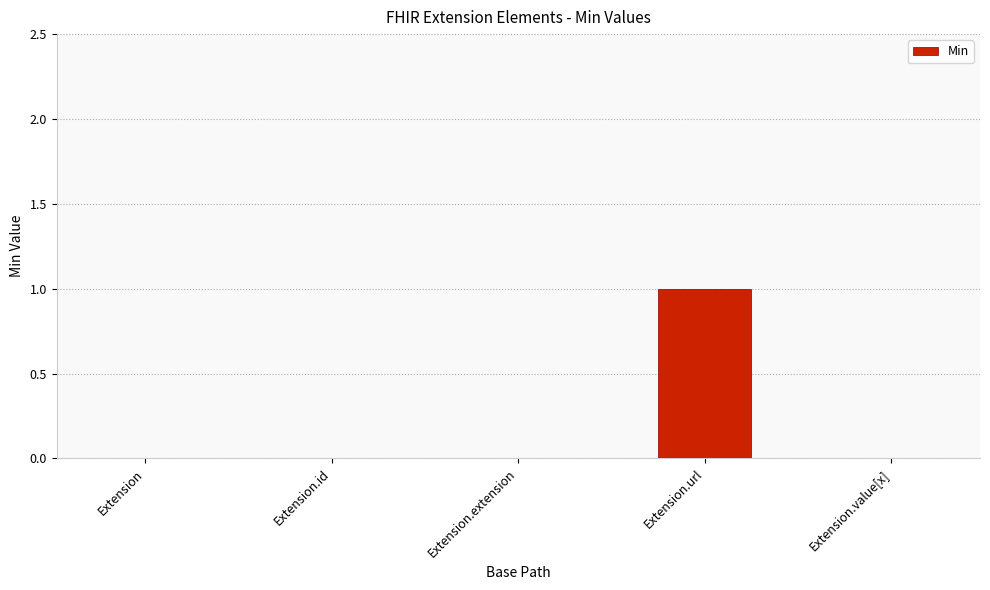

What is the sum of all values?

1